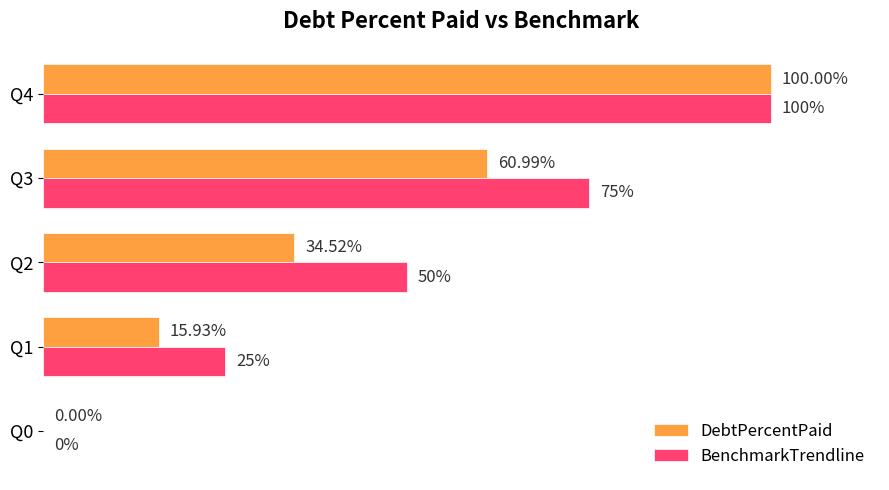

Which series has the largest total across all categories?

BenchmarkTrendline